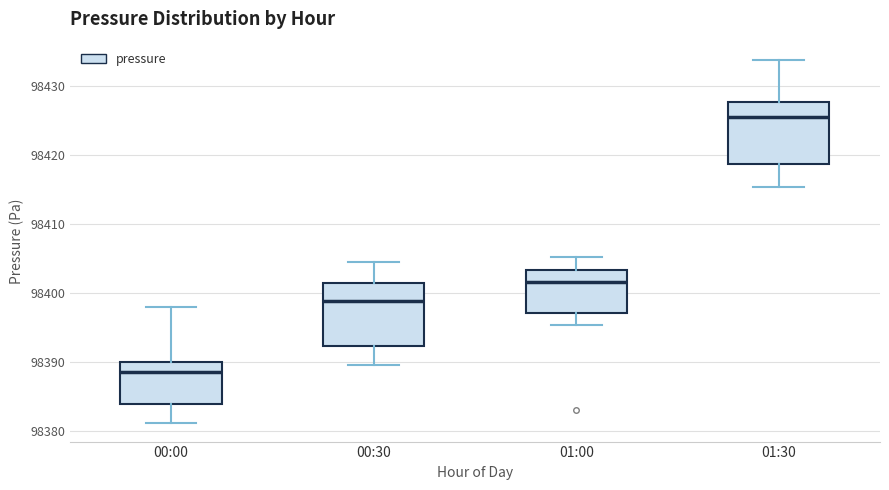

Reading left to right, transcribe this box plot: for each box, give where its median line is, the range the box spans, and where its two whiskers end, as read against the y-axis. The values are not printed on the chart, so give them approximately, as read against the axis.

00:00: median 98389, box 98384 to 98390, whiskers 98381 to 98398
00:30: median 98399, box 98392 to 98402, whiskers 98390 to 98405
01:00: median 98402, box 98397 to 98403, whiskers 98395 to 98405
01:30: median 98426, box 98419 to 98428, whiskers 98415 to 98434